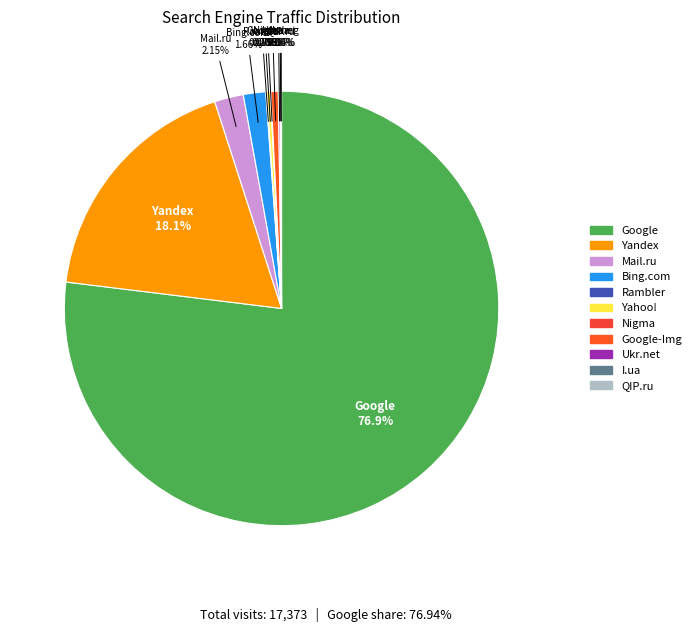

Which category accounts for the majority?

Google